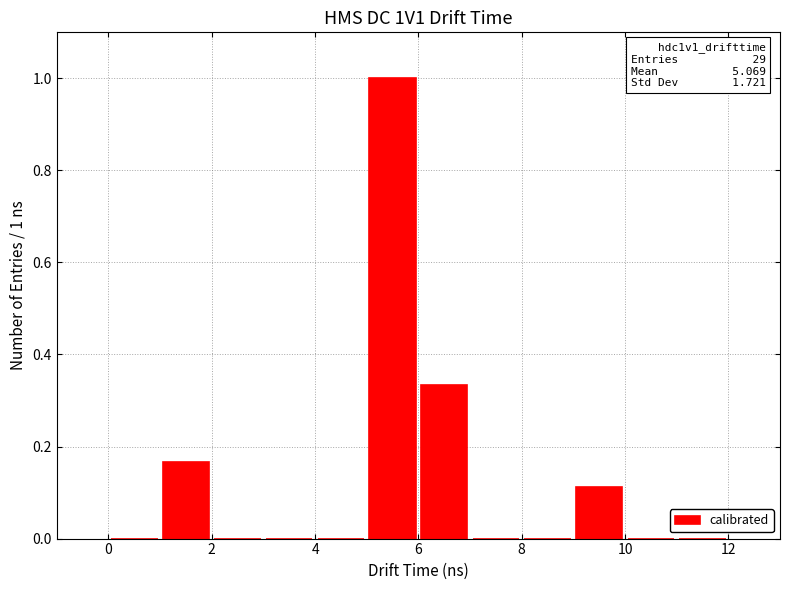

Which range on the x-axis has the tallest bar?

5 to 6